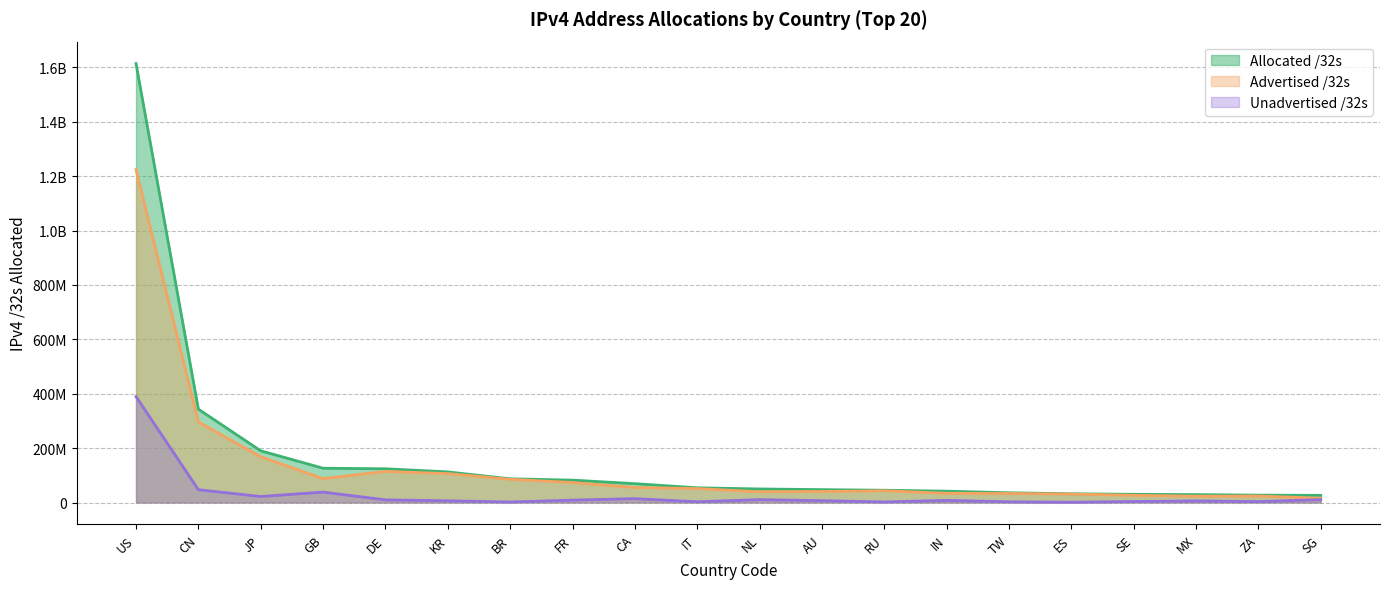

How many lines are shown in the chart?

3